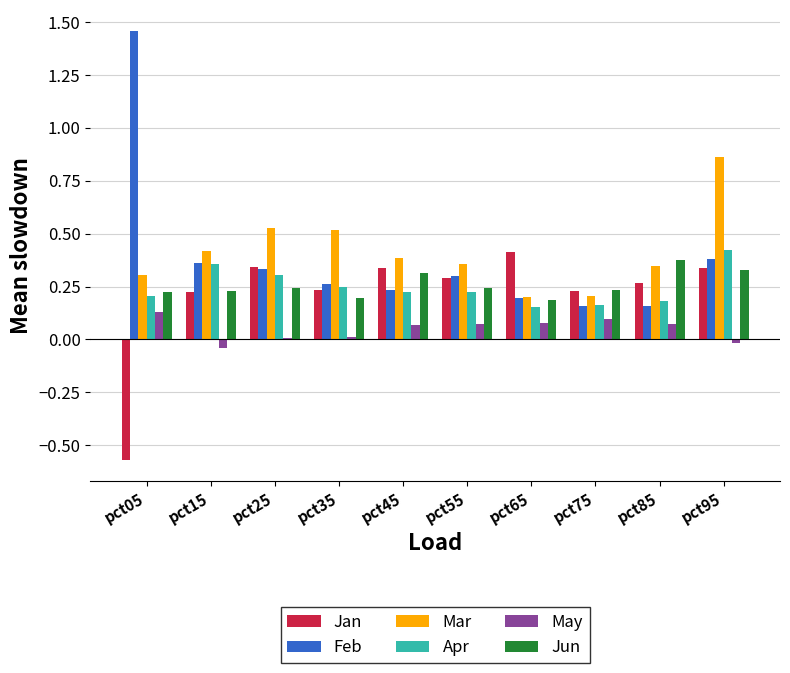

At which category is the sum across all series the highest?

pct95